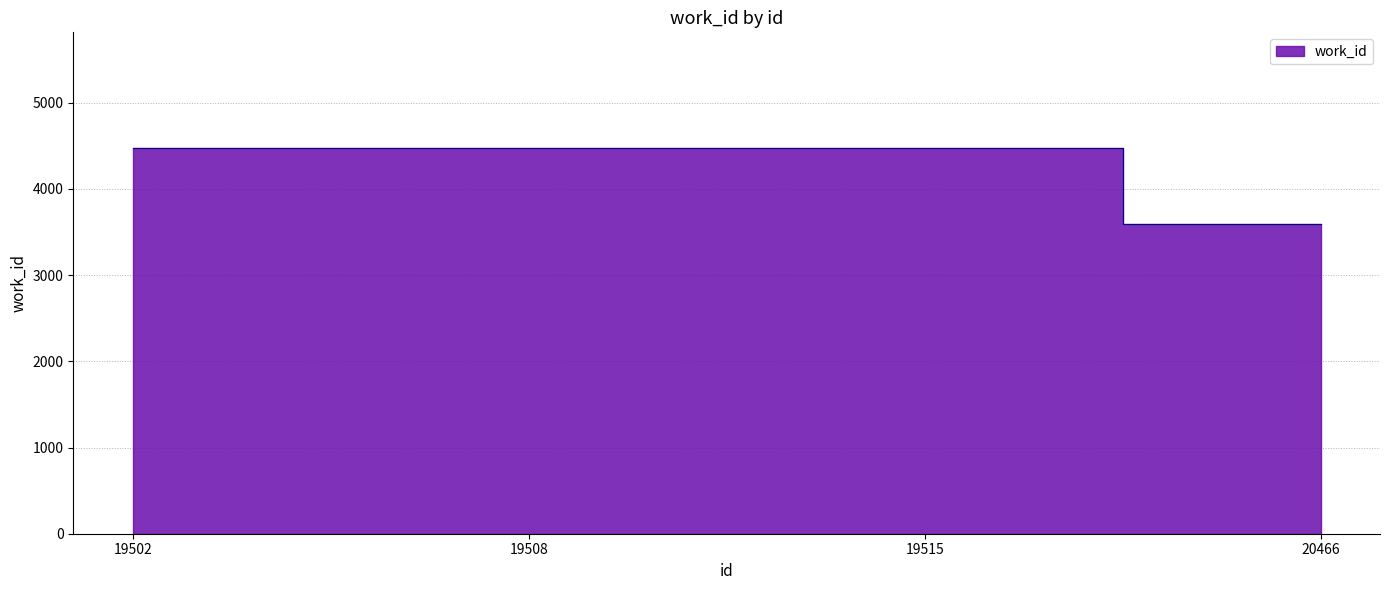

Reading left to right, extract all data points from this chart.

19502=4475	19508=4475	19515=4475	20466=3591